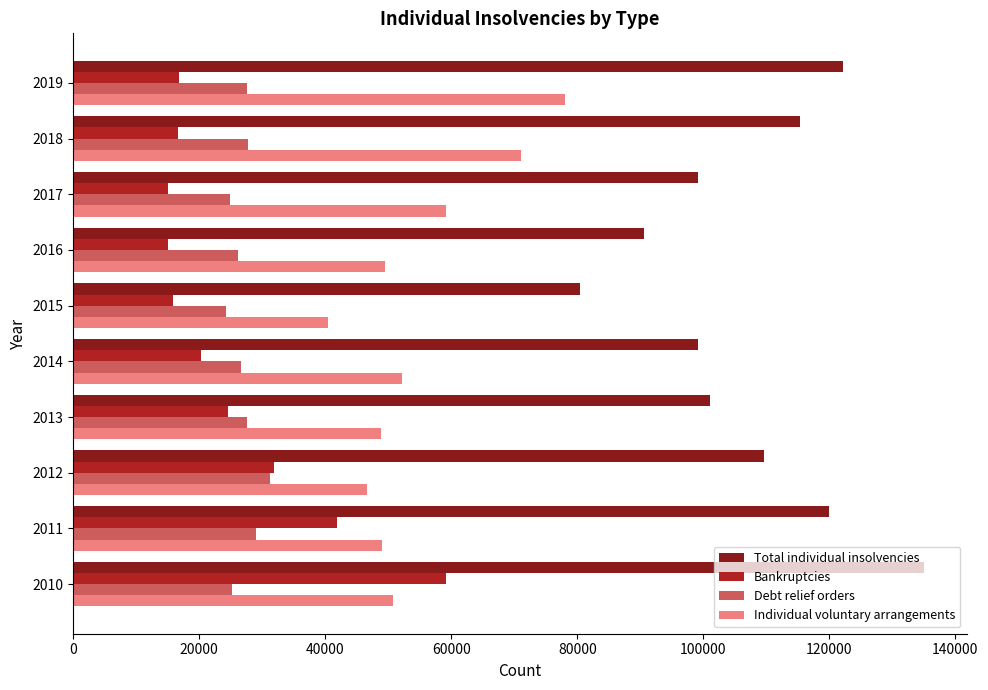

Which series has the largest range (max minus min)?

Total individual insolvencies